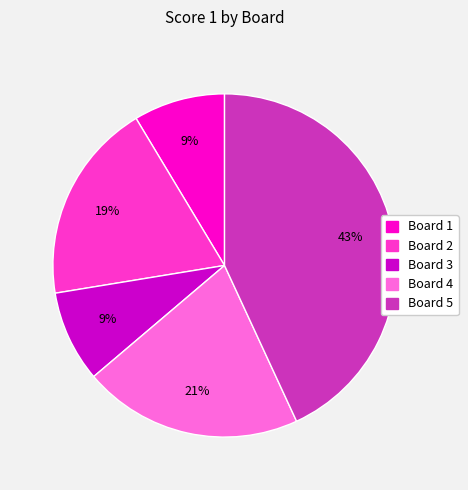

To the nearest percent, what is the difference between the largest and smallest slice percentages?

34%